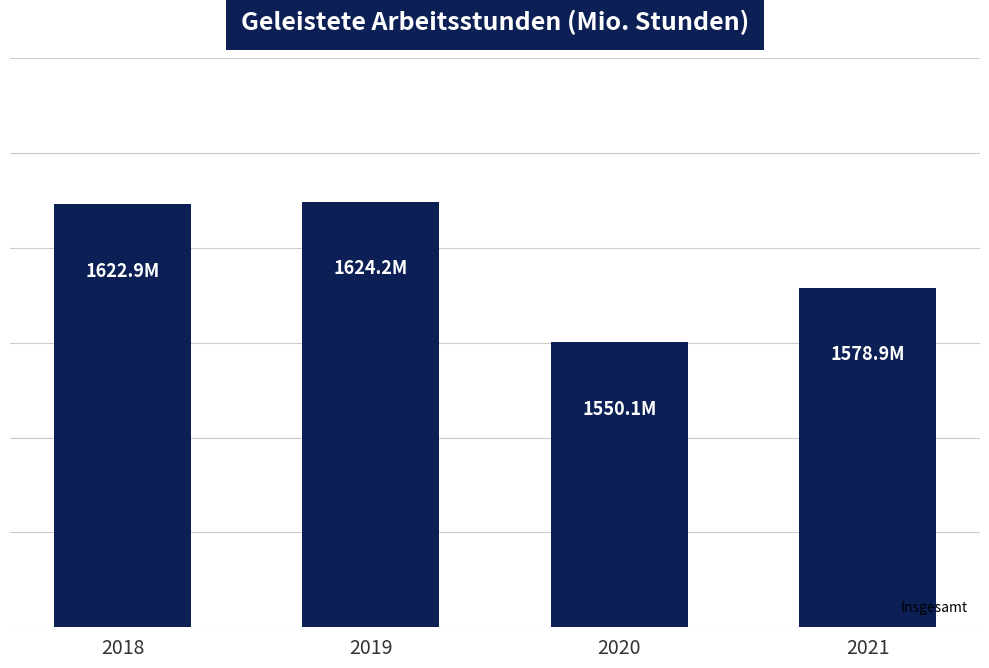

List the labels in order of value, largest first.

2019, 2018, 2021, 2020